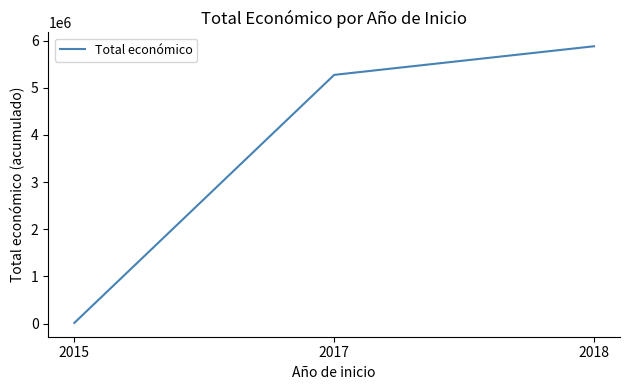

Reading right to left, what are all the values shown in this chart?

2018=5879694	2017=5273088	2015=14980